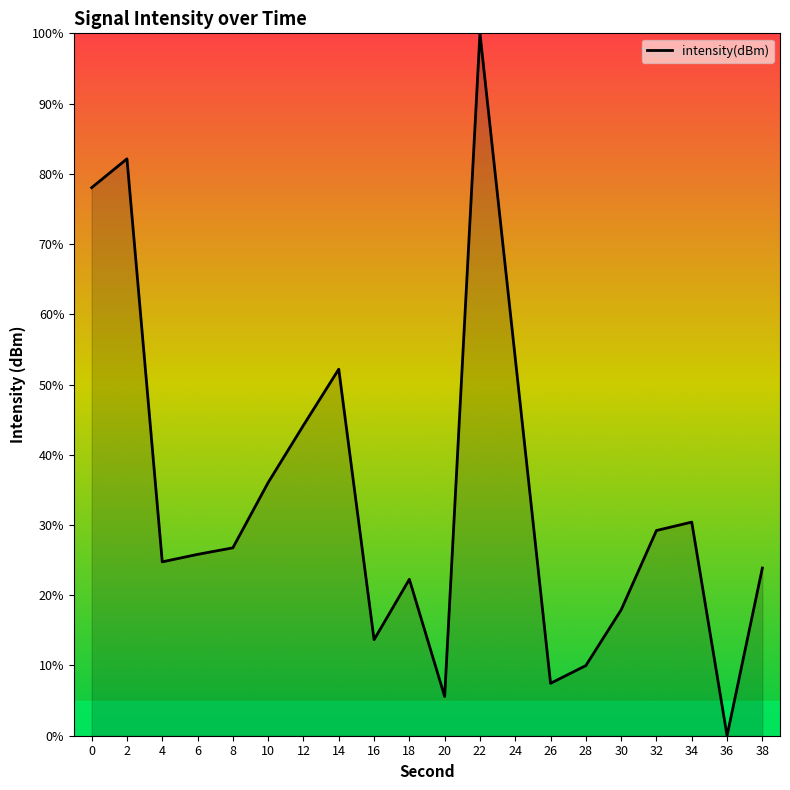

Reading right to left, transcribe all the data shown in this chart.

23.9	0.0	30.4	29.2	17.9	10.0	7.5	53.8	100.0	5.6	22.3	13.7	52.2	44.2	36.0	26.8	25.8	24.8	82.1	78.0